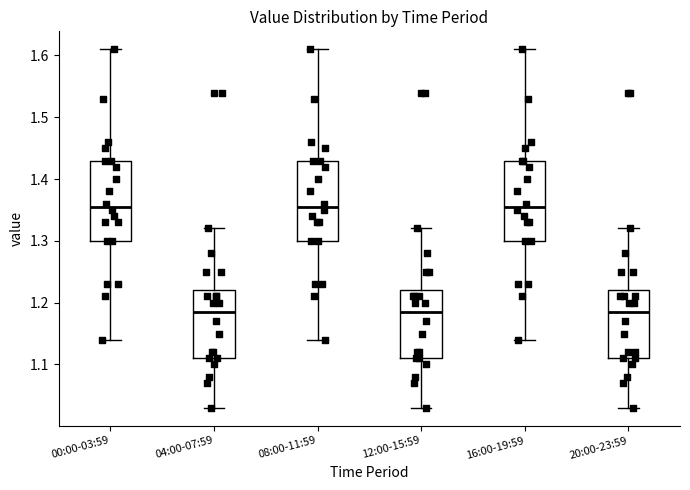

Where does the lower whisker of the box for 08:00-11:59 end on the y-axis? The values are not printed on the chart, so give them approximately, as read against the axis.

1.14